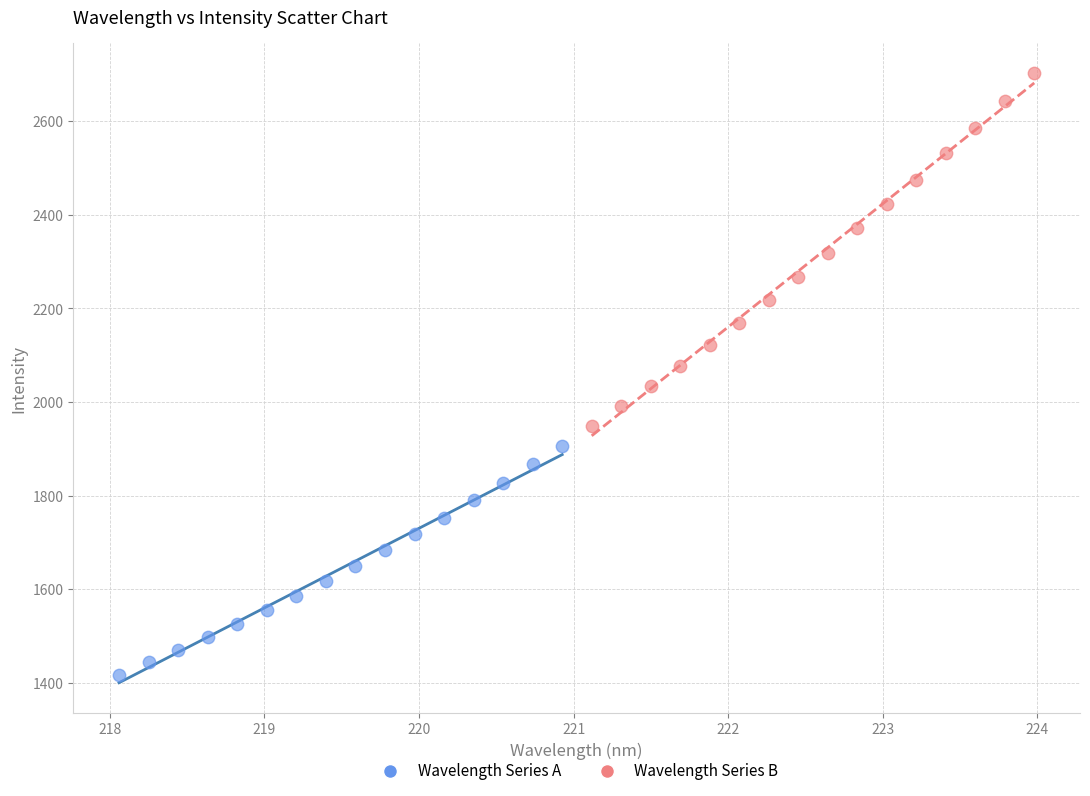

Which series reaches the maximum Y coordinate?

Wavelength Series B